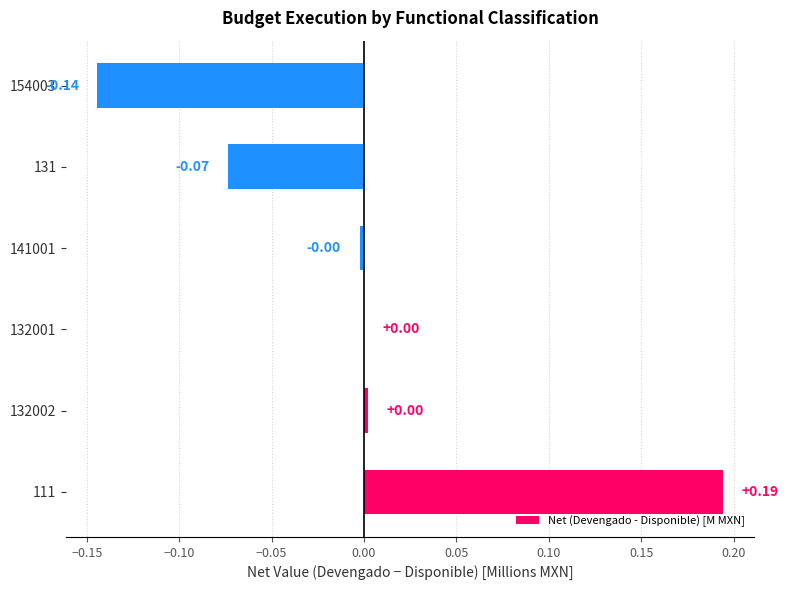

Are the bars horizontal?

Yes